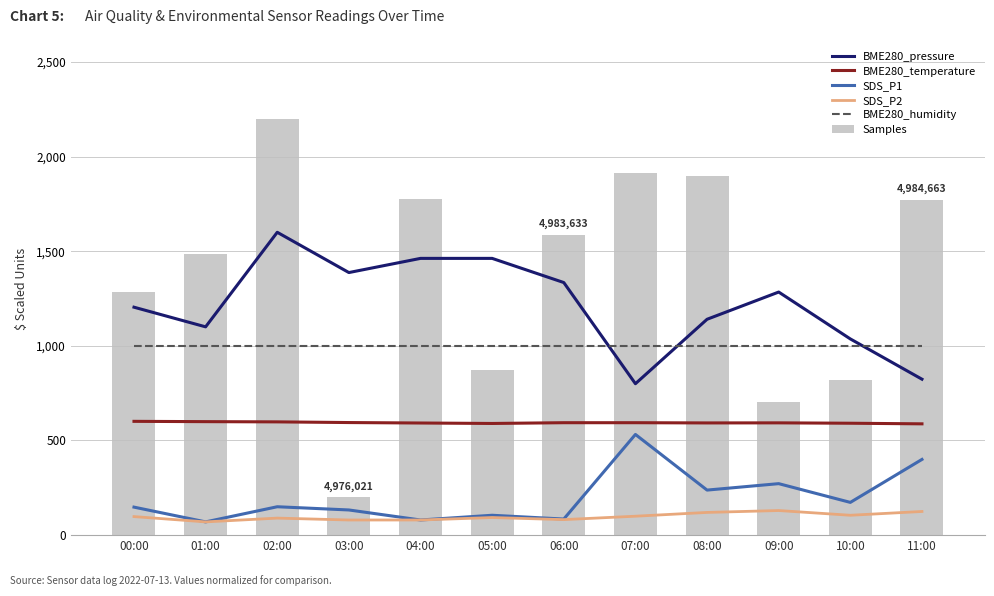

Where does the SDS_P1 series first go above 150?

07:00